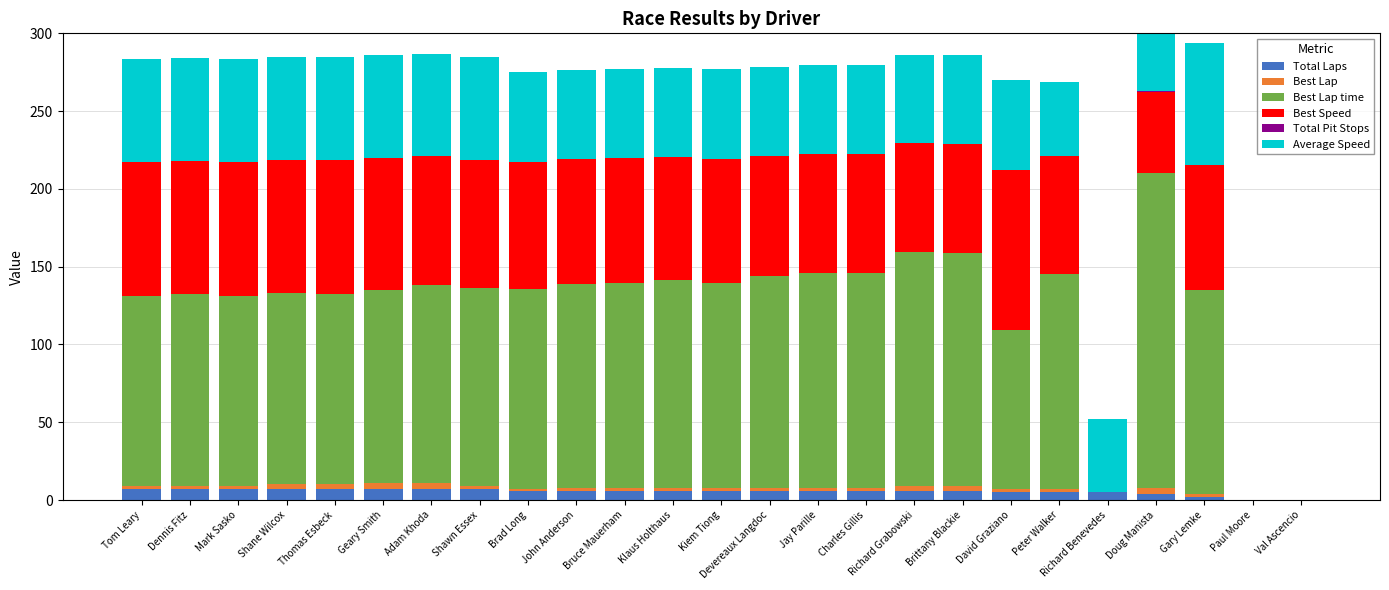

How many data points does each series have?

25